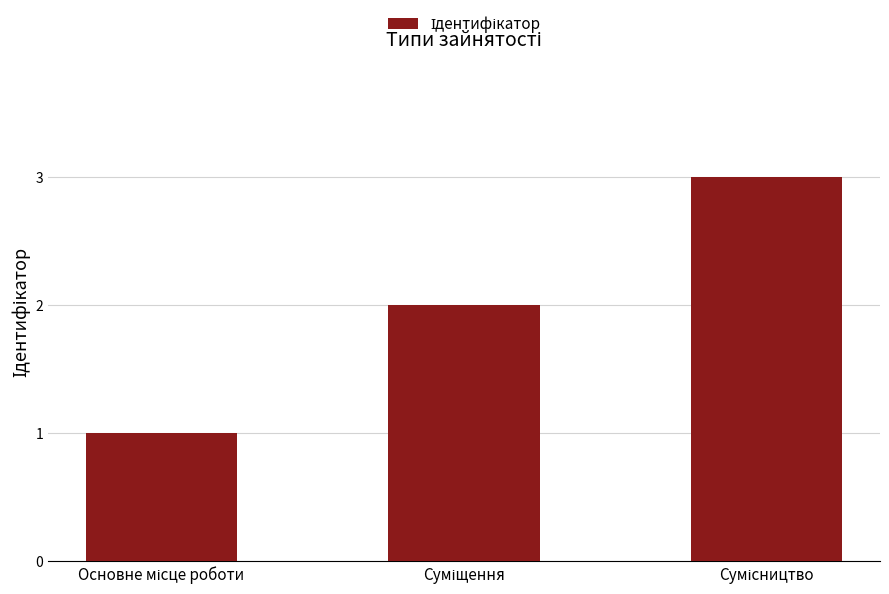

What is the difference between the maximum and minimum values?

2